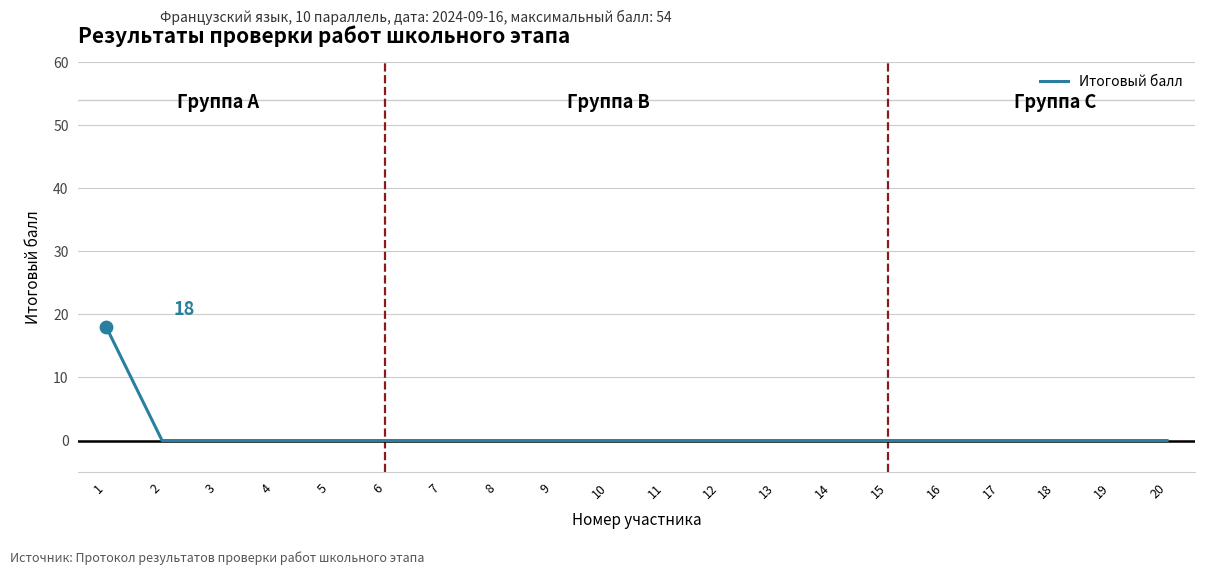

Is it true that the value at 17 is 0?

True